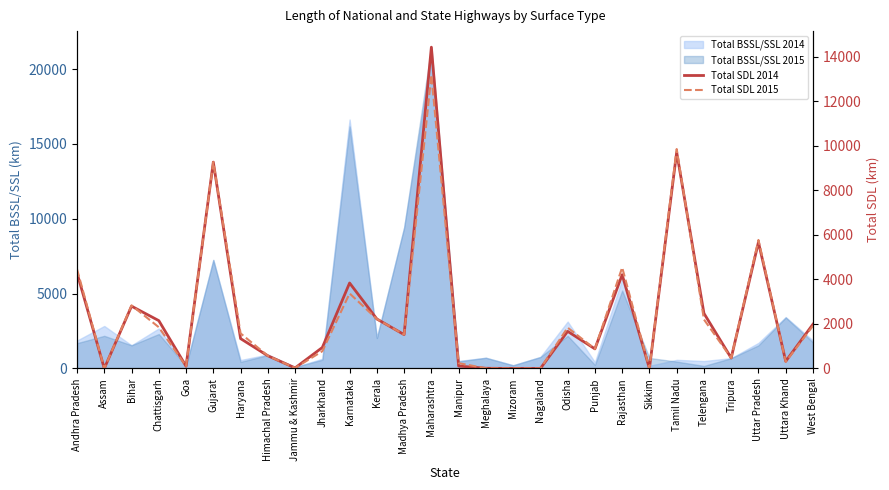

At which category does the chart reach its peak across all series?

Maharashtra